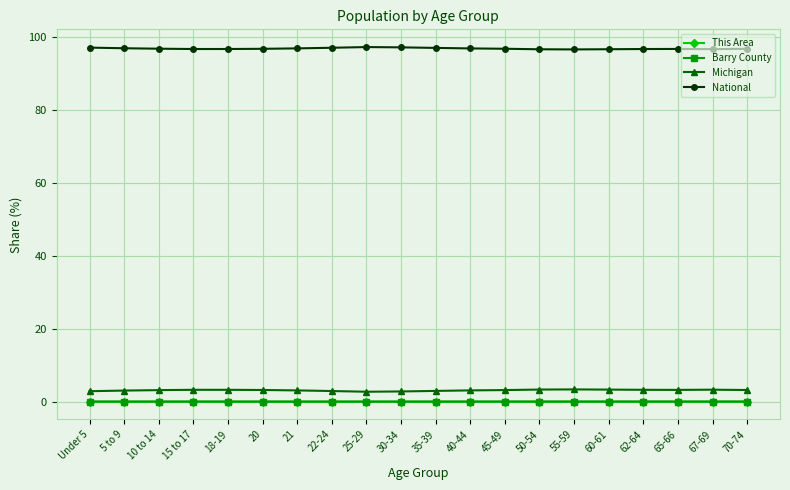

What is the value of the National point at the 11th from the left?

97.0